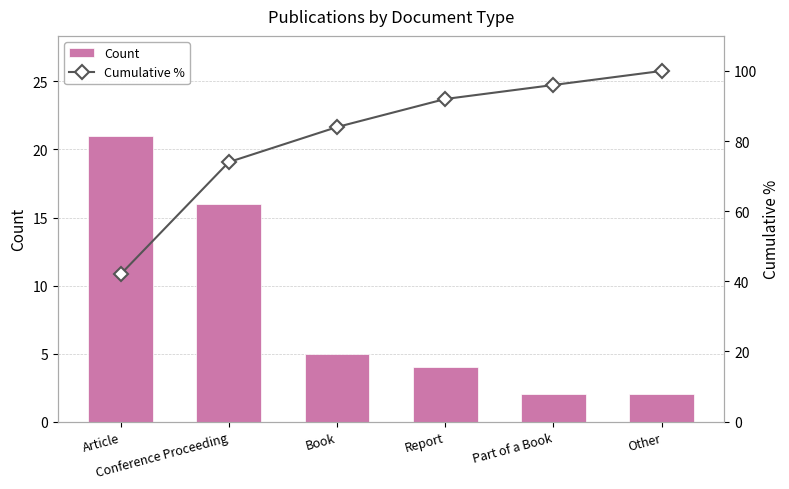

What is the maximum value for Count?

21